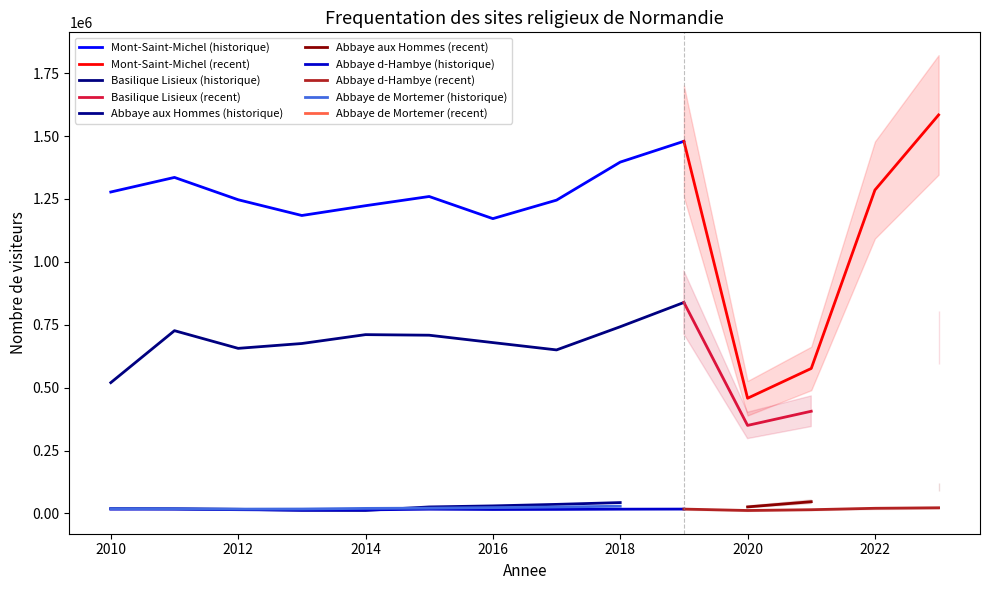

The Abbaye de Mortemer series shows 31174 at 2010. True or false?

False